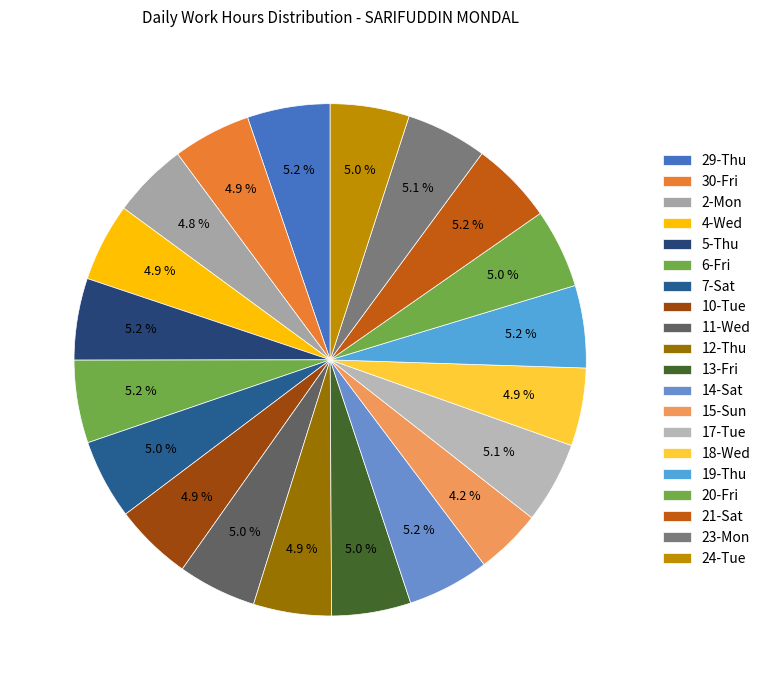

Is it true that 23-Mon is 5% of the pie?

True